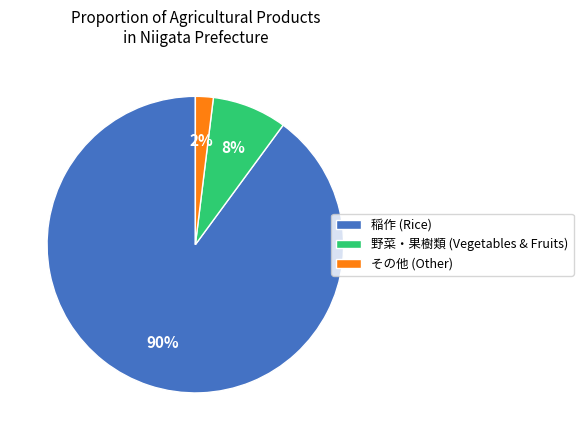

Which category has the biggest portion of the pie?

稲作 (Rice)